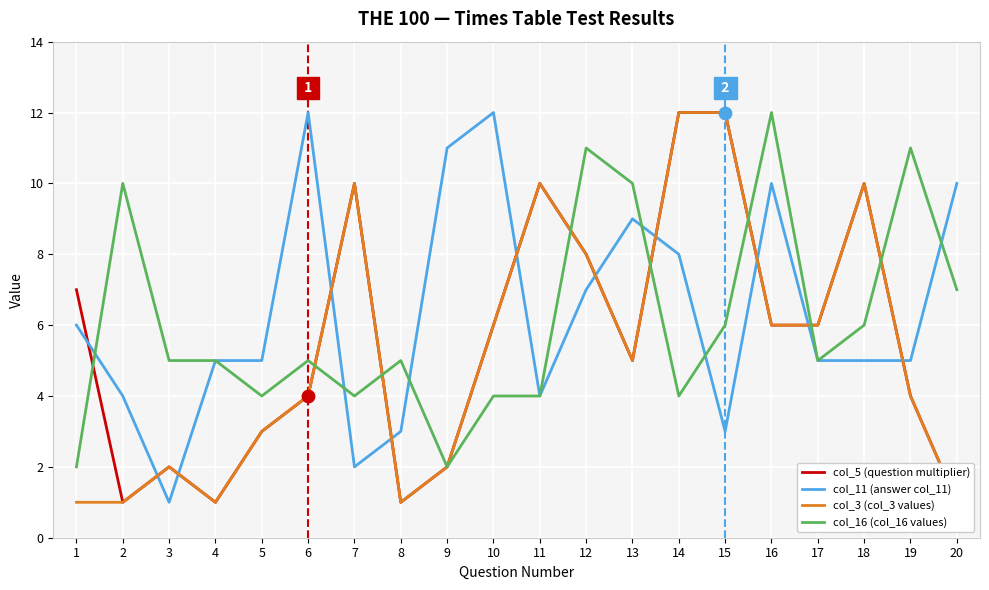

At how many categories does at least one series exceed 3?

20